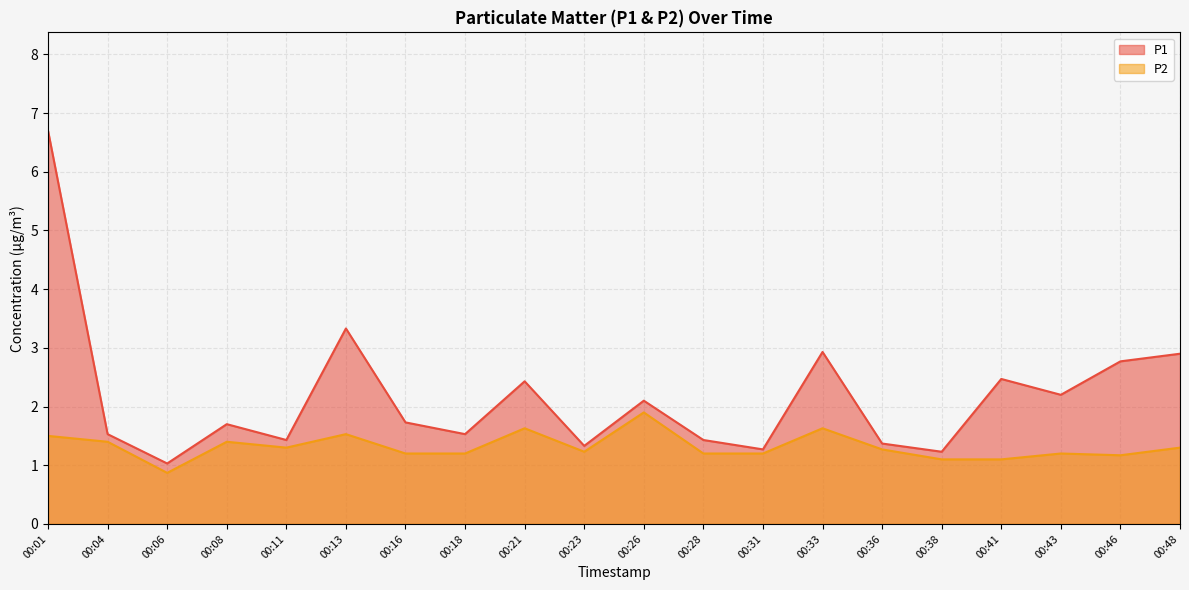

At which category does P1 reach its first local peak?

00:08